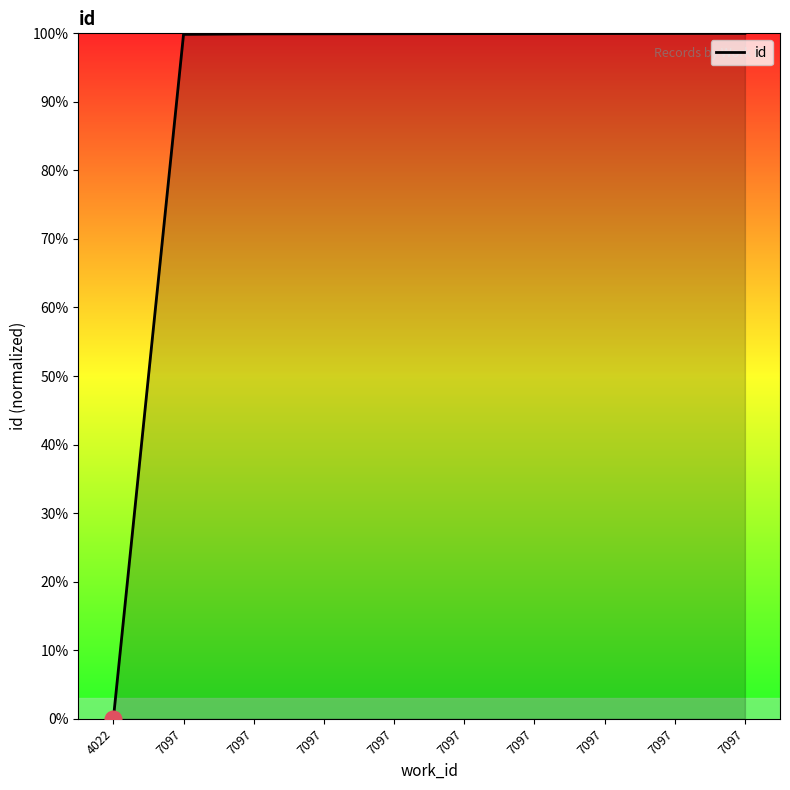

How many lines are shown in the chart?

1